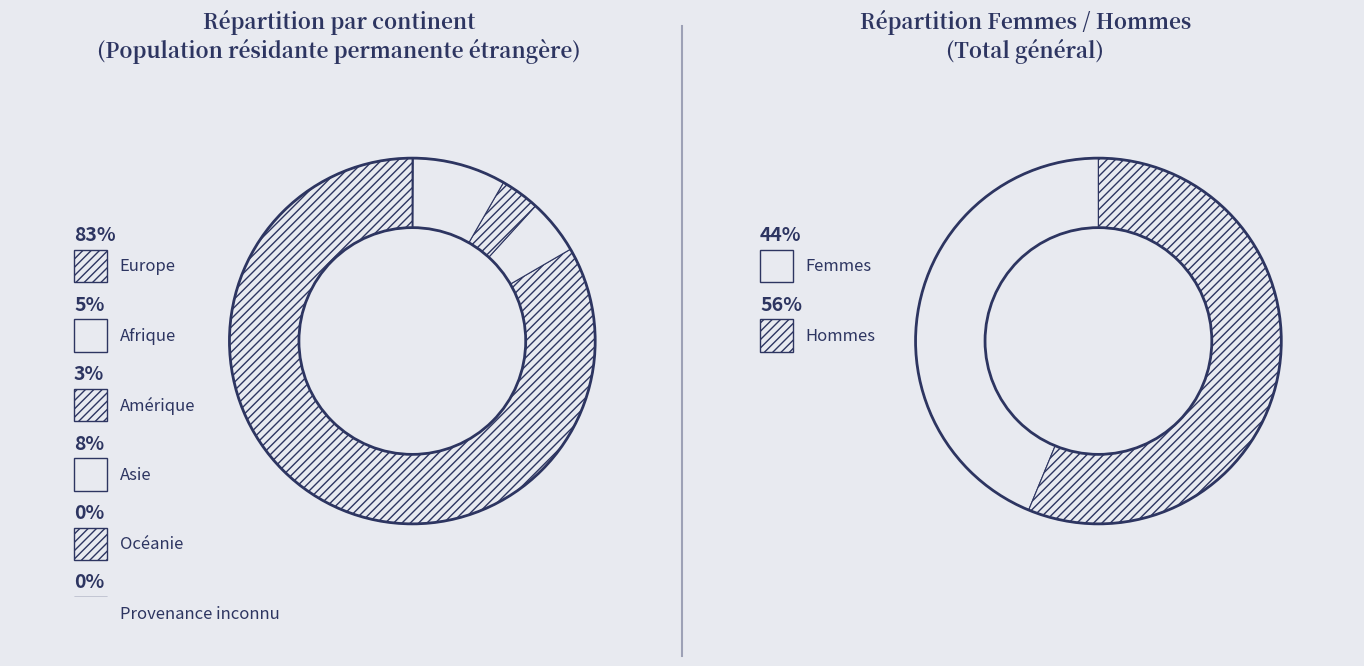

Which has a higher value, Asie or Europe?

Europe